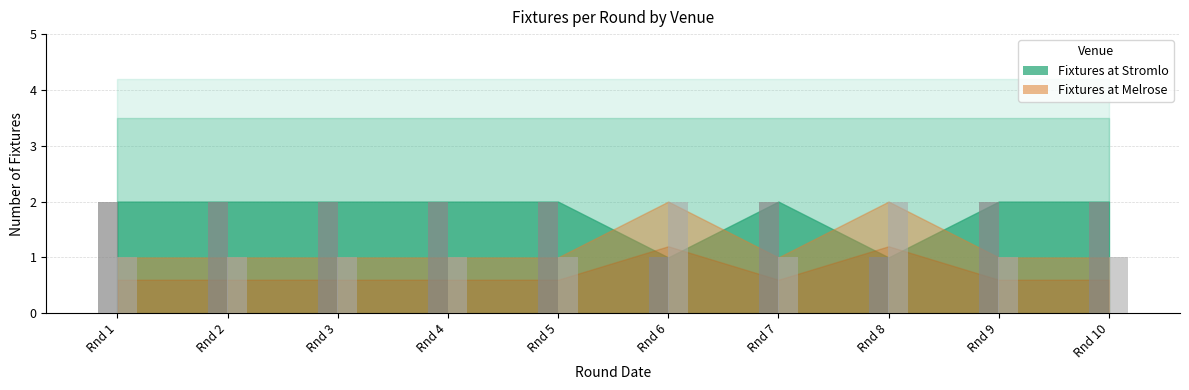

Reading right to left, extract all data points from this chart.

Fixtures at Stromlo: 2	2	1	2	1	2	2	2	2	2
Fixtures at Melrose: 1	1	2	1	2	1	1	1	1	1